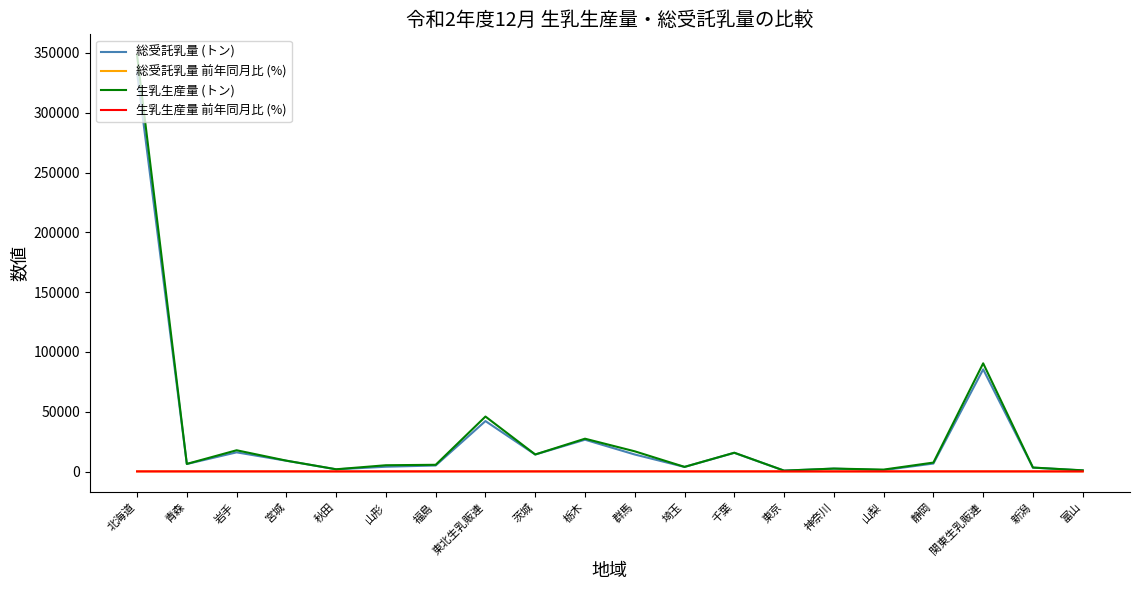

At which category is the sum across all series the highest?

北海道